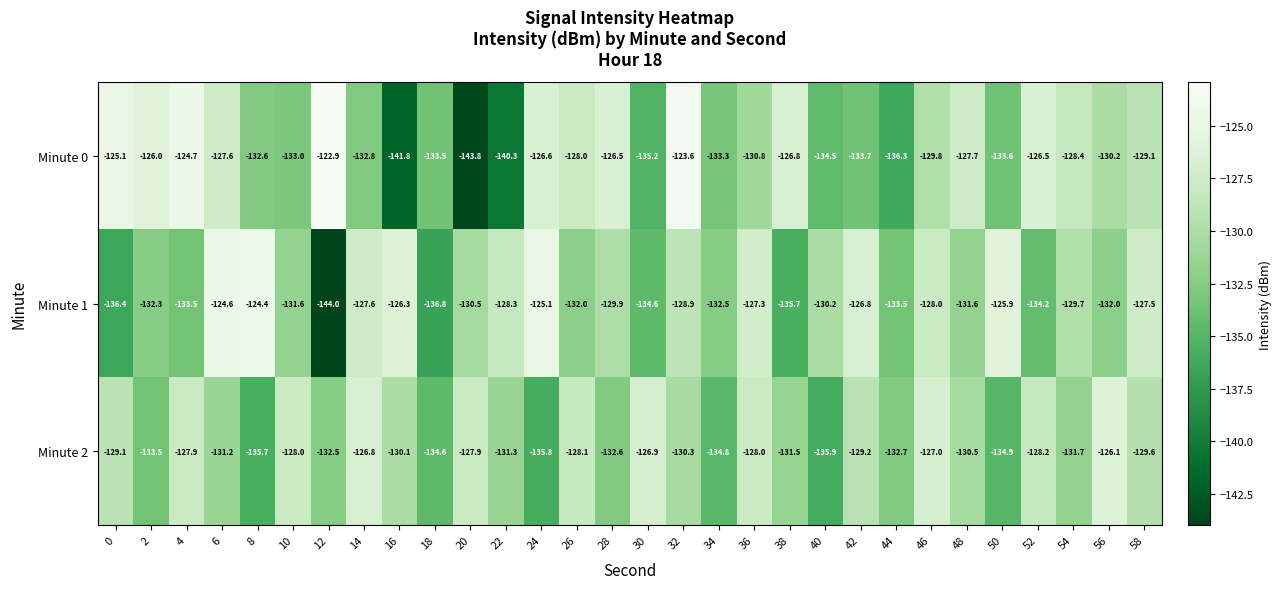

What is the total value across all series at 0?

-390.6